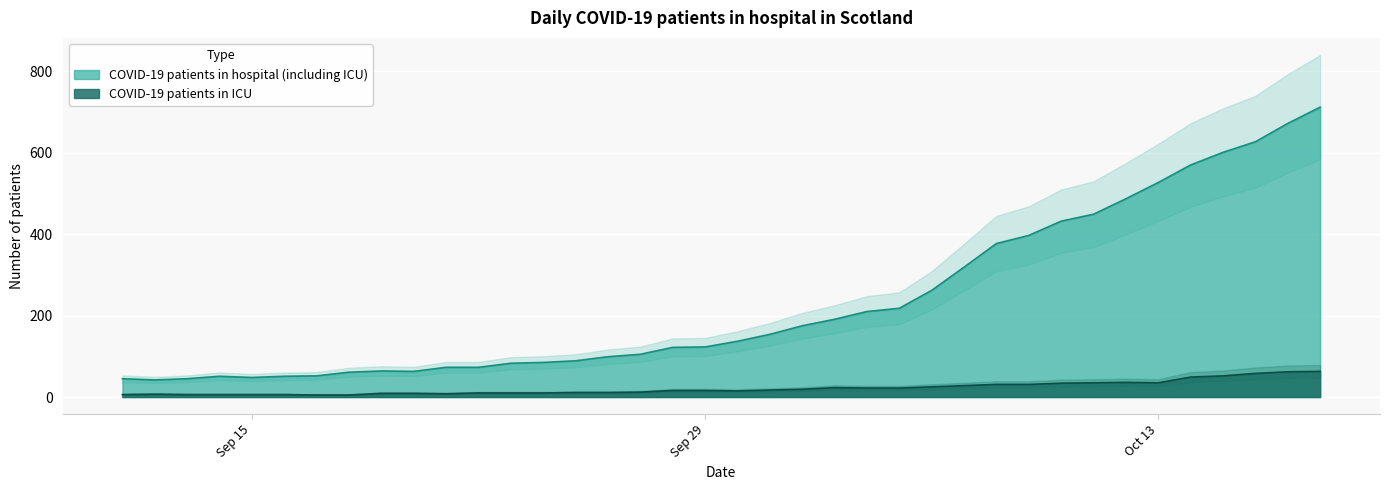

Which series has the largest total across all categories?

COVID-19 patients in hospital (including ICU)